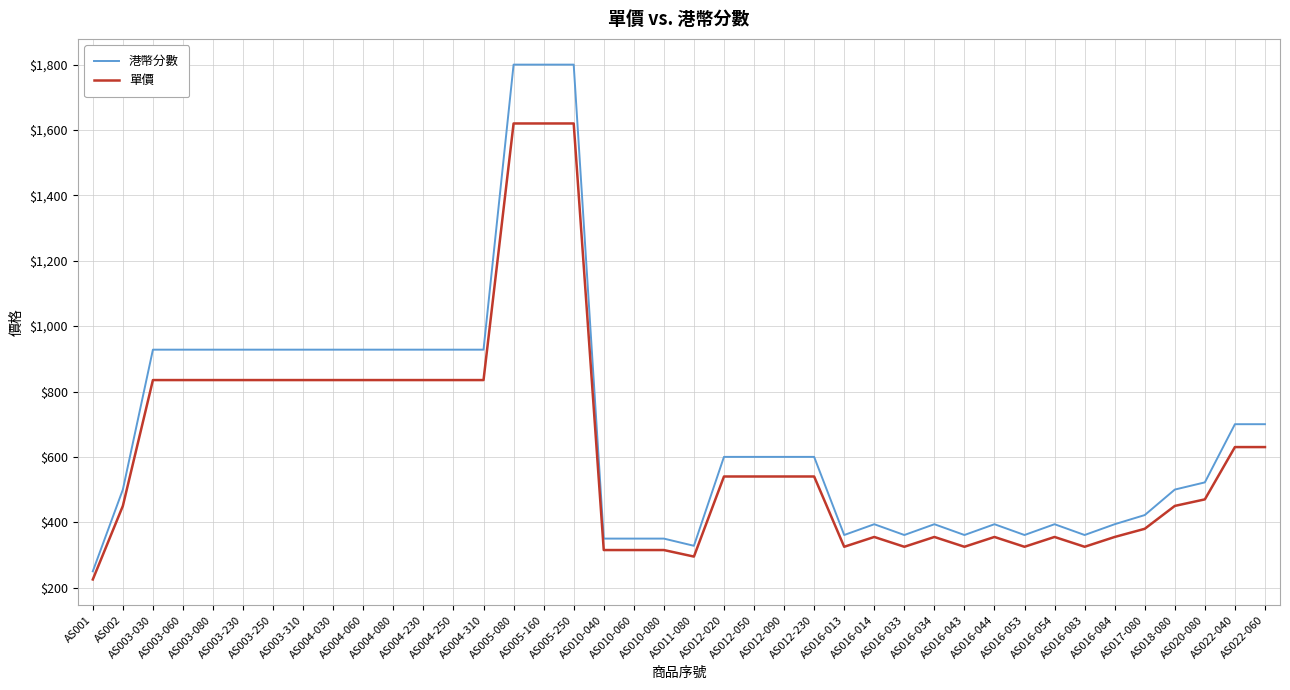

Reading left to right, list all the values displayed in this chart.

港幣分數: AS001=250	AS002=500	AS003-030=928	AS003-060=928	AS003-080=928	AS003-230=928	AS003-250=928	AS003-310=928	AS004-030=928	AS004-060=928	AS004-080=928	AS004-230=928	AS004-250=928	AS004-310=928	AS005-080=1800	AS005-160=1800	AS005-250=1800	AS010-040=350	AS010-060=350	AS010-080=350	AS011-080=328	AS012-020=600	AS012-050=600	AS012-090=600	AS012-230=600	AS016-013=361	AS016-014=394	AS016-033=361	AS016-034=394	AS016-043=361	AS016-044=394	AS016-053=361	AS016-054=394	AS016-083=361	AS016-084=394	AS017-080=422	AS018-080=500	AS020-080=522	AS022-040=700	AS022-060=700
單價: AS001=225	AS002=450	AS003-030=835	AS003-060=835	AS003-080=835	AS003-230=835	AS003-250=835	AS003-310=835	AS004-030=835	AS004-060=835	AS004-080=835	AS004-230=835	AS004-250=835	AS004-310=835	AS005-080=1620	AS005-160=1620	AS005-250=1620	AS010-040=315	AS010-060=315	AS010-080=315	AS011-080=295	AS012-020=540	AS012-050=540	AS012-090=540	AS012-230=540	AS016-013=325	AS016-014=355	AS016-033=325	AS016-034=355	AS016-043=325	AS016-044=355	AS016-053=325	AS016-054=355	AS016-083=325	AS016-084=355	AS017-080=380	AS018-080=450	AS020-080=470	AS022-040=630	AS022-060=630